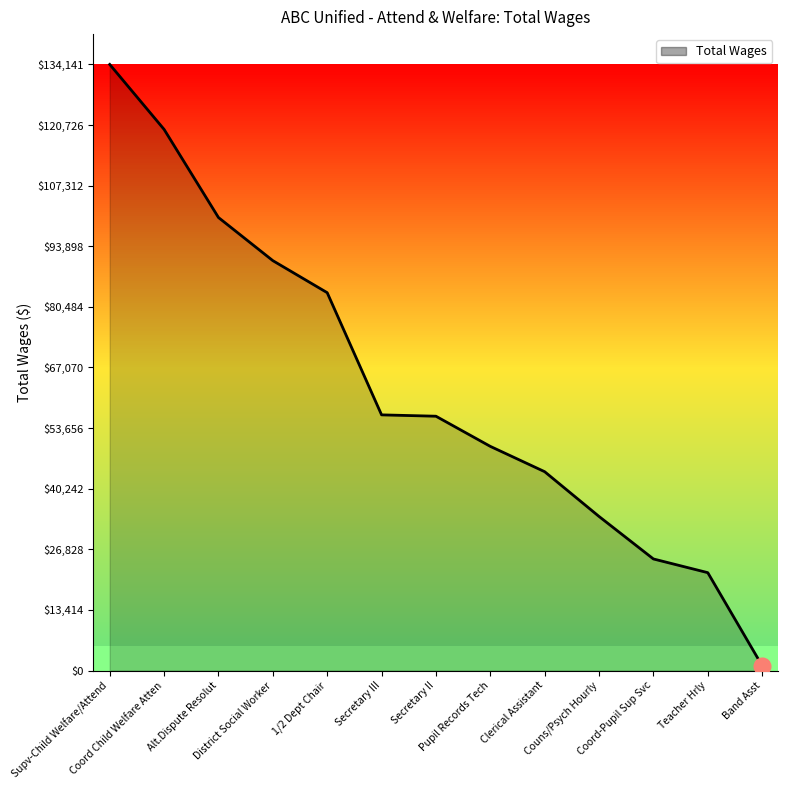

What position from the left is Band Asst?

13